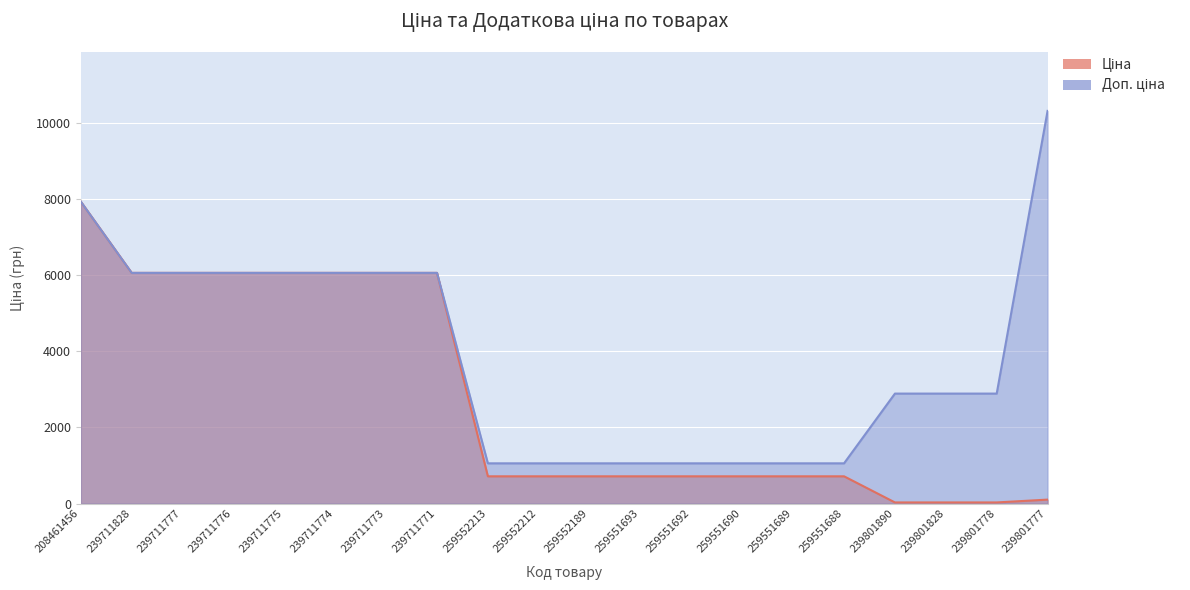

What is the label of the 1st point from the right?

239801777